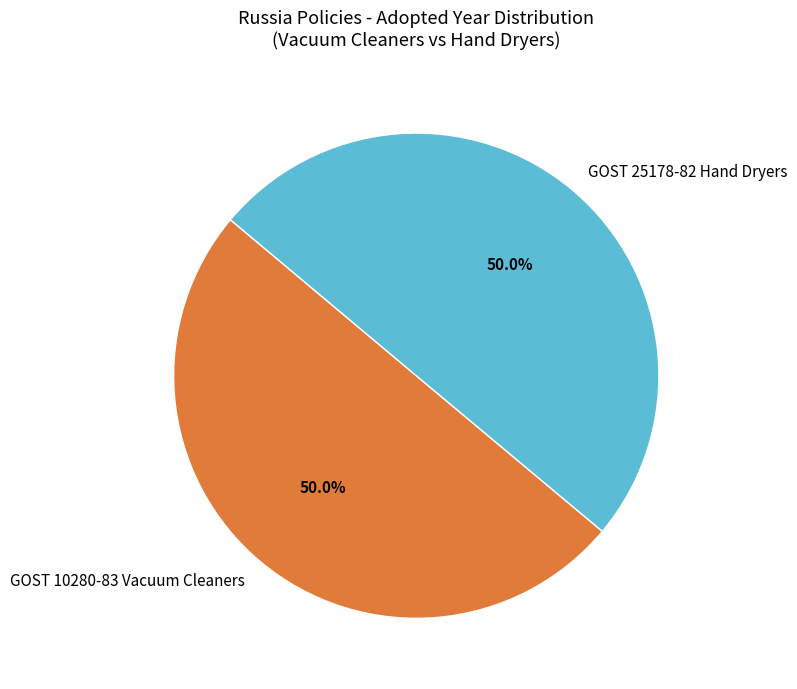

What percentage is the GOST 25178-82 Hand Dryers slice, to the nearest percent?

50%